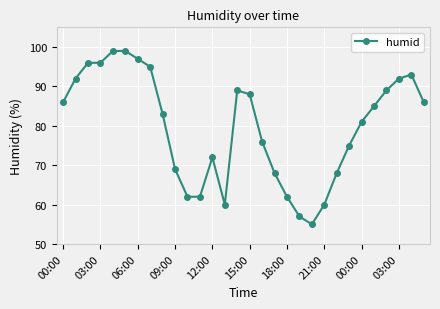

What is the average value?

80